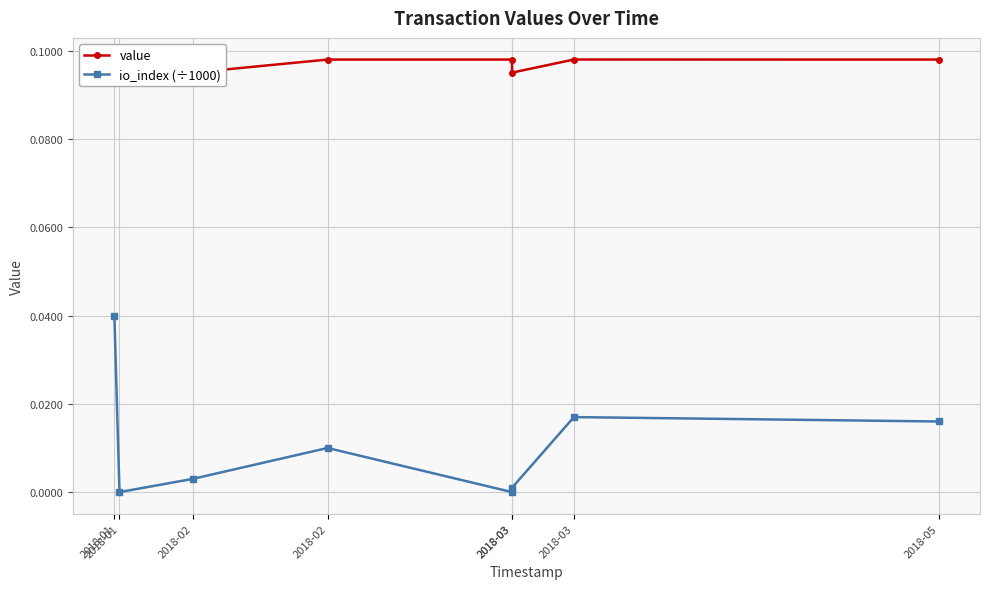

At which category does the chart reach its minimum across all series?

2018-01